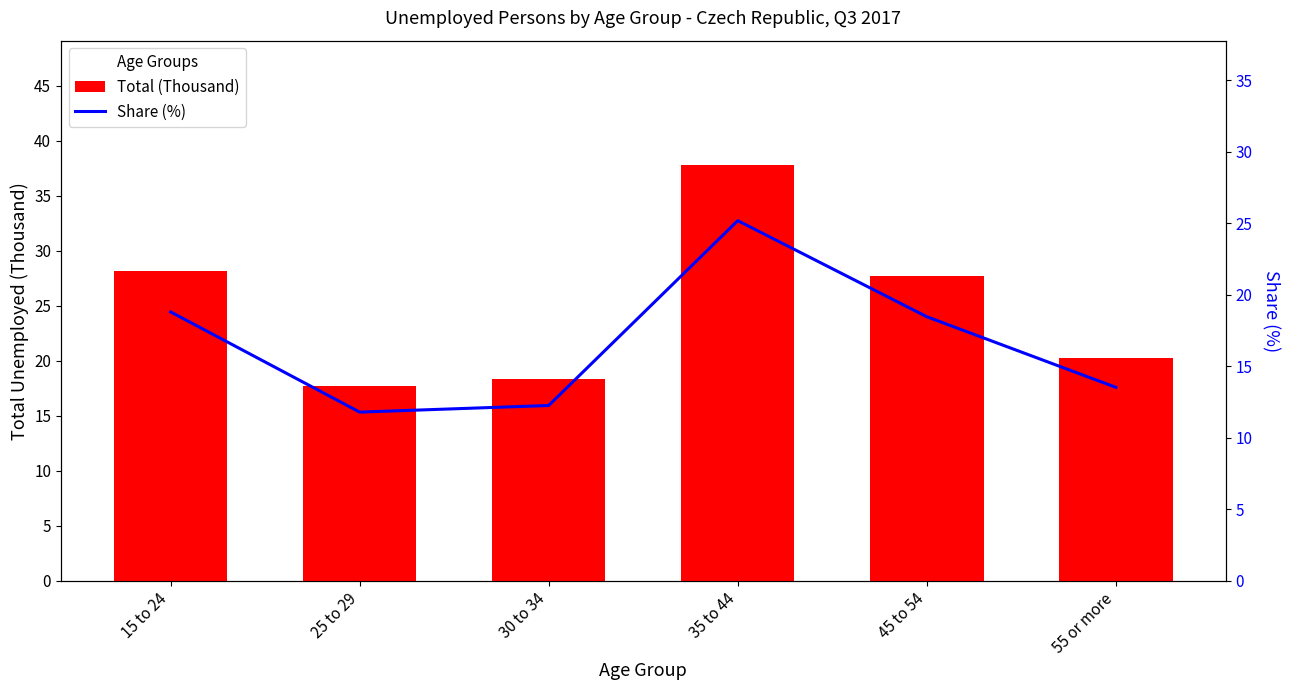

Are the bars horizontal?

No